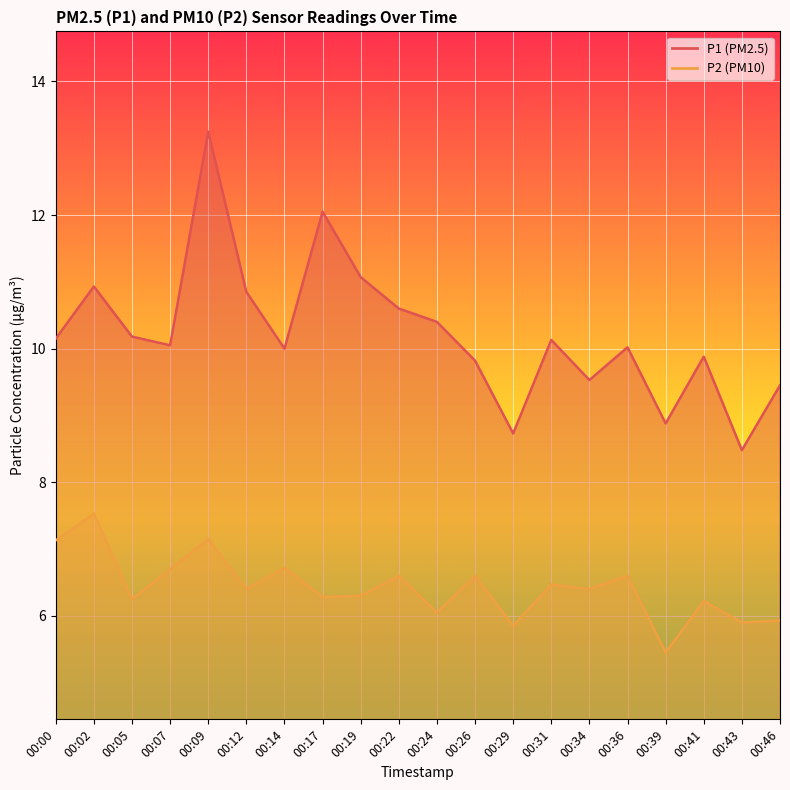

What is the difference between the P2 line values at 00:46 and 00:07?

0.8